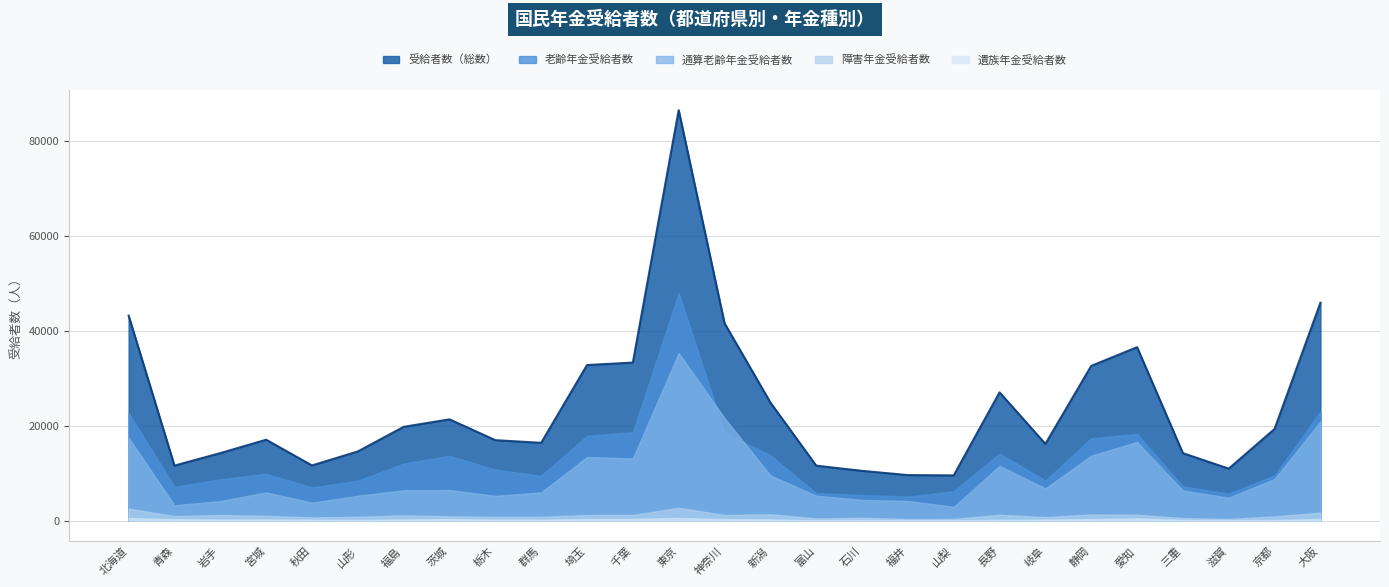

At how many categories does at least one series exceed 1096?

27